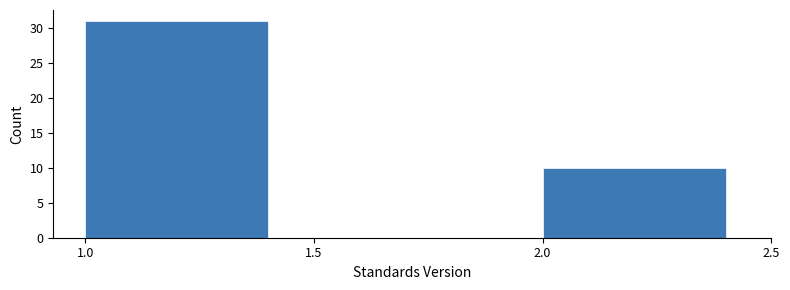

Reading left to right, list every bar in this chart as the range it spans on the x-axis followed by its height. The values are not printed on the chart, so give them approximately, as read against the axis.

1.0 to 1.5: 31
1.5 to 2.0: 0
2.0 to 2.5: 10